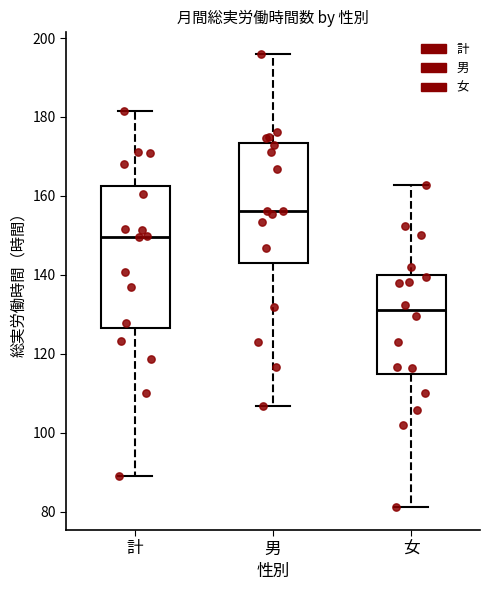

Reading left to right, transcribe this box plot: for each box, give where its median line is, the range the box spans, and where its two whiskers end, as read against the y-axis. The values are not printed on the chart, so give them approximately, as read against the axis.

計: median 150, box 126 to 162, whiskers 90 to 182
男: median 156, box 144 to 174, whiskers 106 to 196
女: median 132, box 114 to 140, whiskers 82 to 162